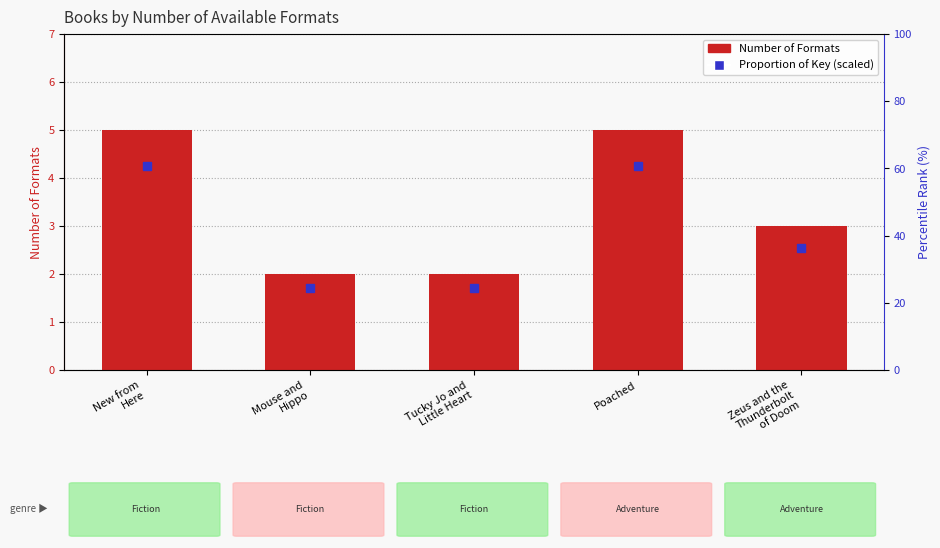

Reading left to right, what are all the values shown in this chart?

New from
Here=5	Mouse and
Hippo=2	Tucky Jo and
Little Heart=2	Poached=5	Zeus and the
Thunderbolt
of Doom=3